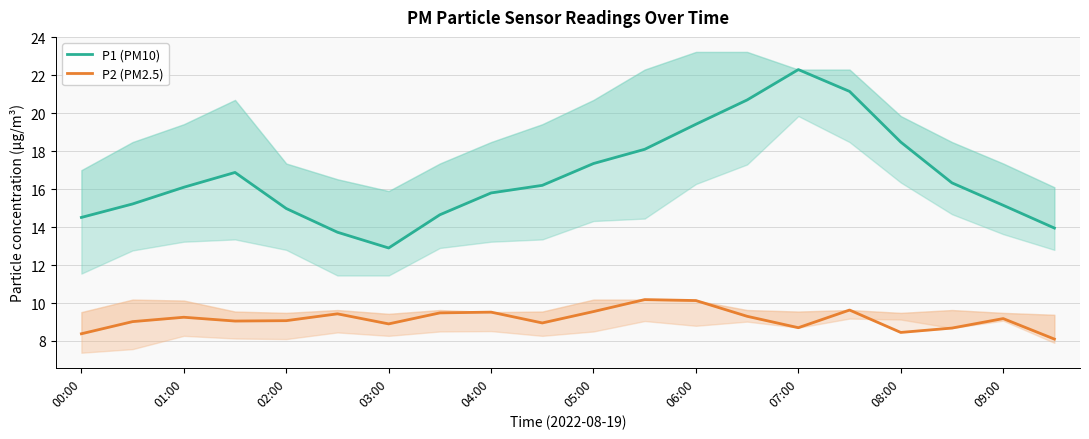

In P1 (PM10), how many points are higher than both neighbors (excluding endpoints)?

2